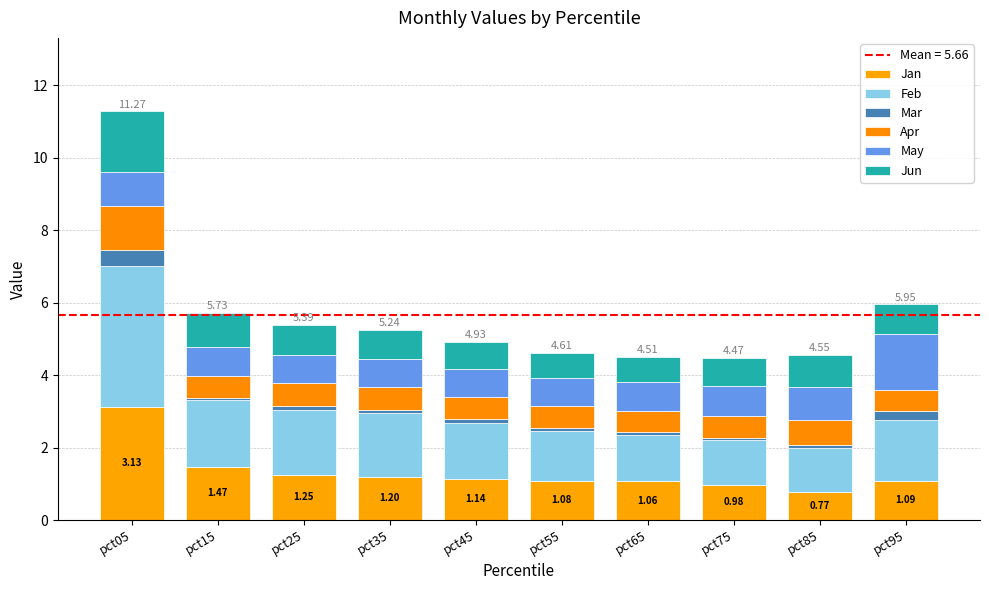

How many bars are there in total?

10